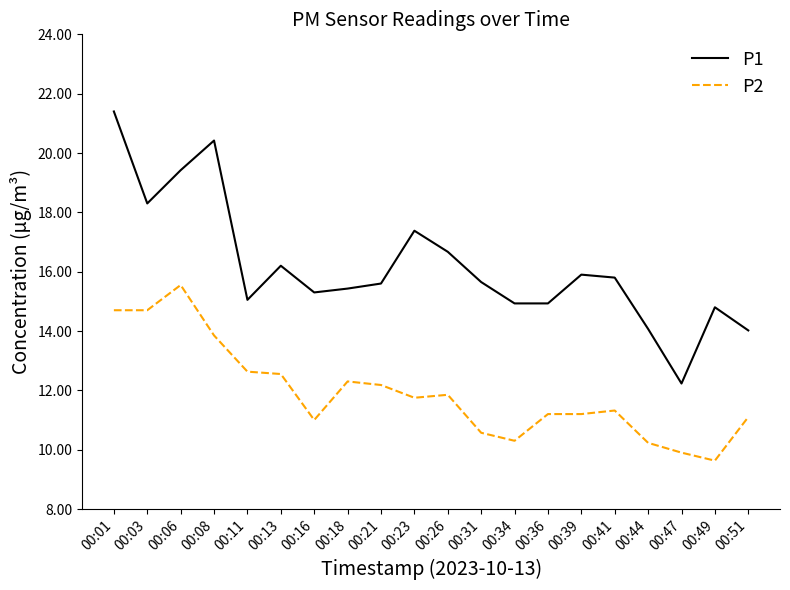

Which series has the largest total across all categories?

P1